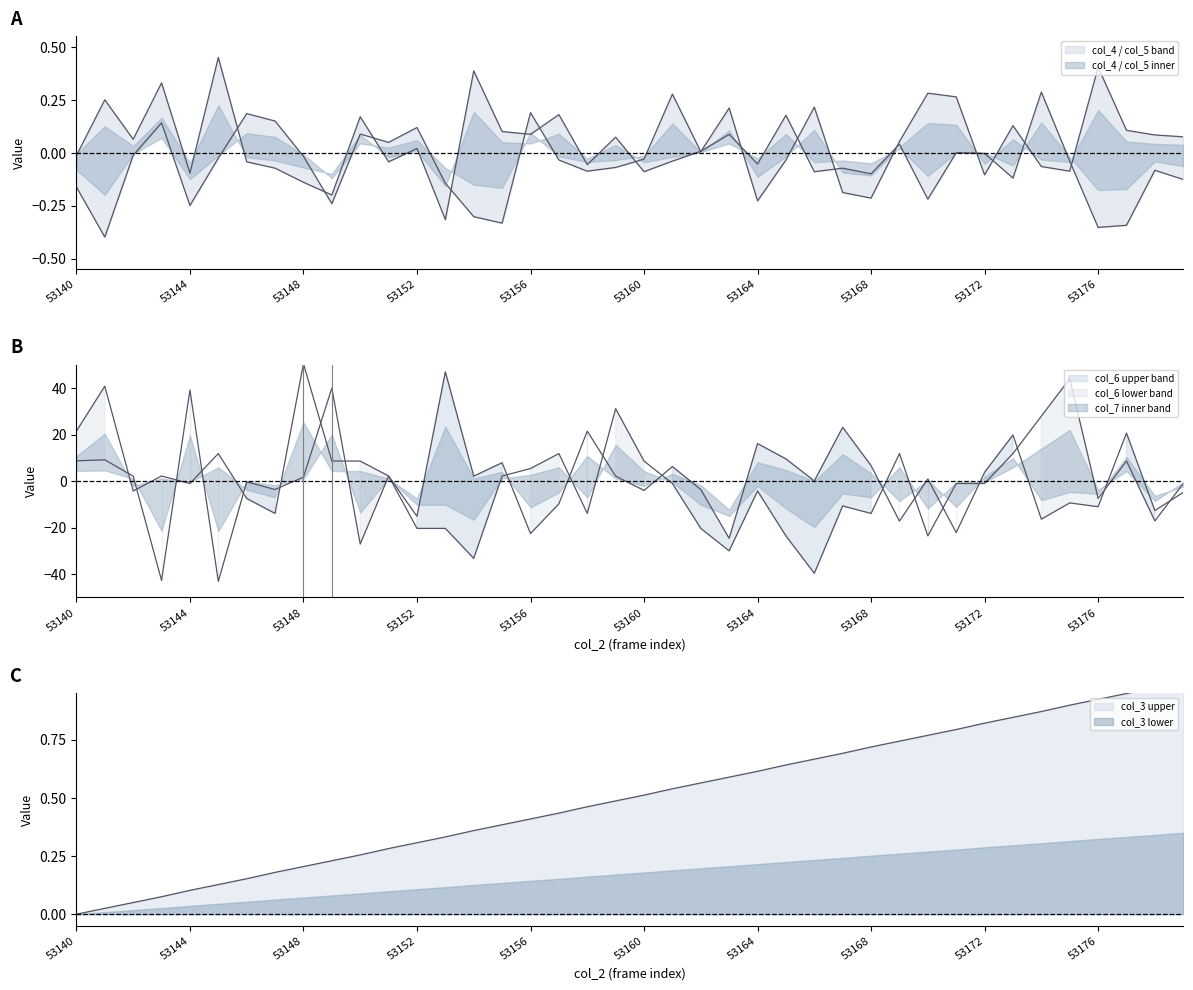

What is the greatest value displayed?

50.4